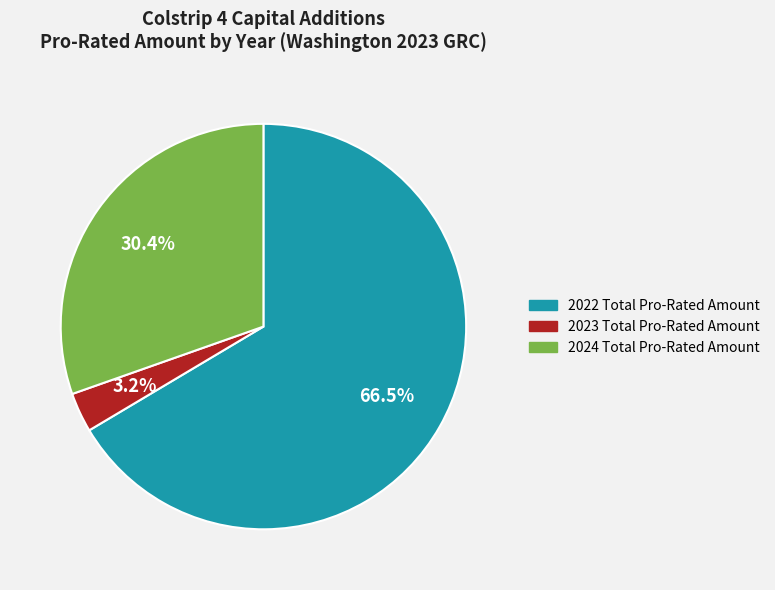

Is there any slice that represents more than half of the pie?

Yes